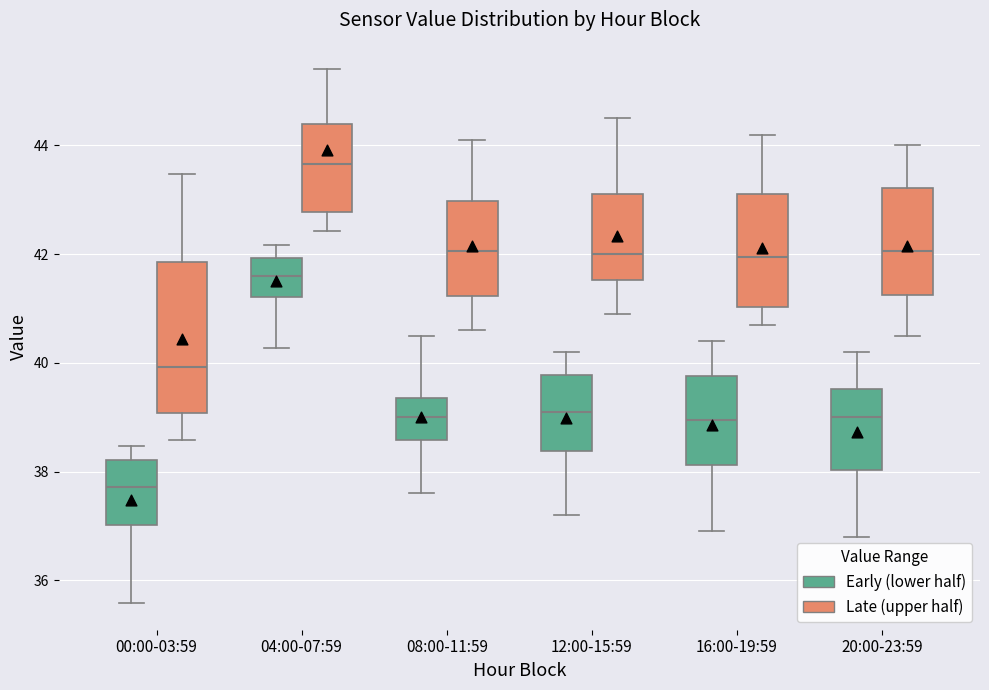

Reading left to right, transcribe this box plot: for each box, give where its median line is, the range the box spans, and where its two whiskers end, as read against the y-axis. The values are not printed on the chart, so give them approximately, as read against the axis.

00:00-03:59 (Early (lower half)): median 37.8, box 37.0 to 38.2, whiskers 35.6 to 38.4
00:00-03:59 (Late (upper half)): median 40.0, box 39.0 to 41.8, whiskers 38.6 to 43.4
04:00-07:59 (Early (lower half)): median 41.6, box 41.2 to 42.0, whiskers 40.2 to 42.2
04:00-07:59 (Late (upper half)): median 43.6, box 42.8 to 44.4, whiskers 42.4 to 45.4
08:00-11:59 (Early (lower half)): median 39.0, box 38.6 to 39.4, whiskers 37.6 to 40.6
08:00-11:59 (Late (upper half)): median 42.0, box 41.2 to 43.0, whiskers 40.6 to 44.2
12:00-15:59 (Early (lower half)): median 39.2, box 38.4 to 39.8, whiskers 37.2 to 40.2
12:00-15:59 (Late (upper half)): median 42.0, box 41.6 to 43.2, whiskers 41.0 to 44.6
16:00-19:59 (Early (lower half)): median 39.0, box 38.2 to 39.8, whiskers 37.0 to 40.4
16:00-19:59 (Late (upper half)): median 42.0, box 41.0 to 43.2, whiskers 40.8 to 44.2
20:00-23:59 (Early (lower half)): median 39.0, box 38.0 to 39.6, whiskers 36.8 to 40.2
20:00-23:59 (Late (upper half)): median 42.0, box 41.2 to 43.2, whiskers 40.6 to 44.0